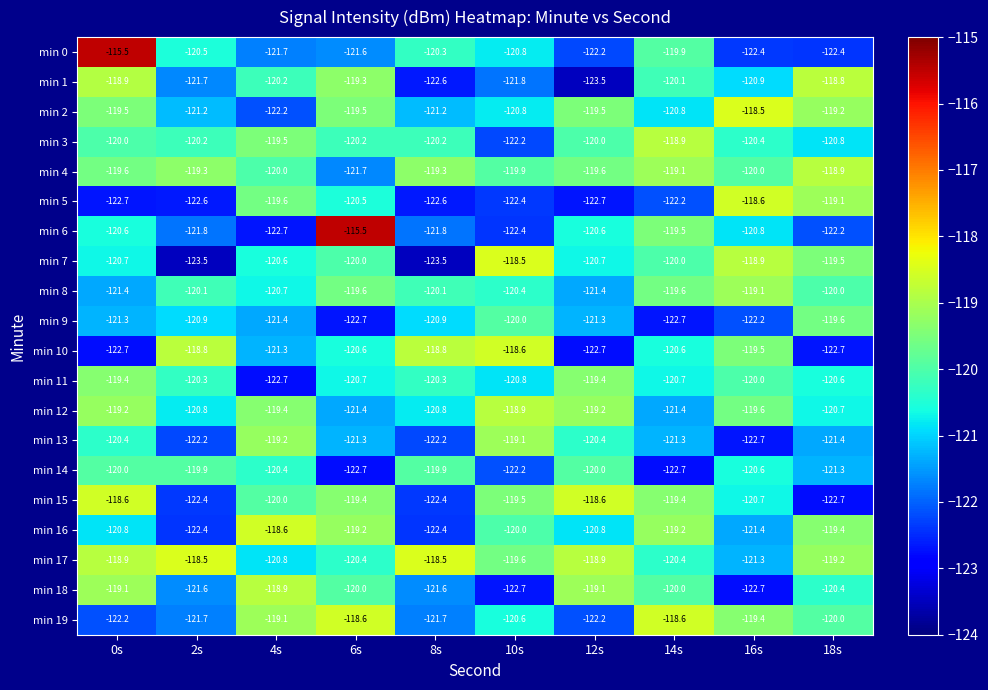

What is the approximate value of min 13 at 12s?

-120.4